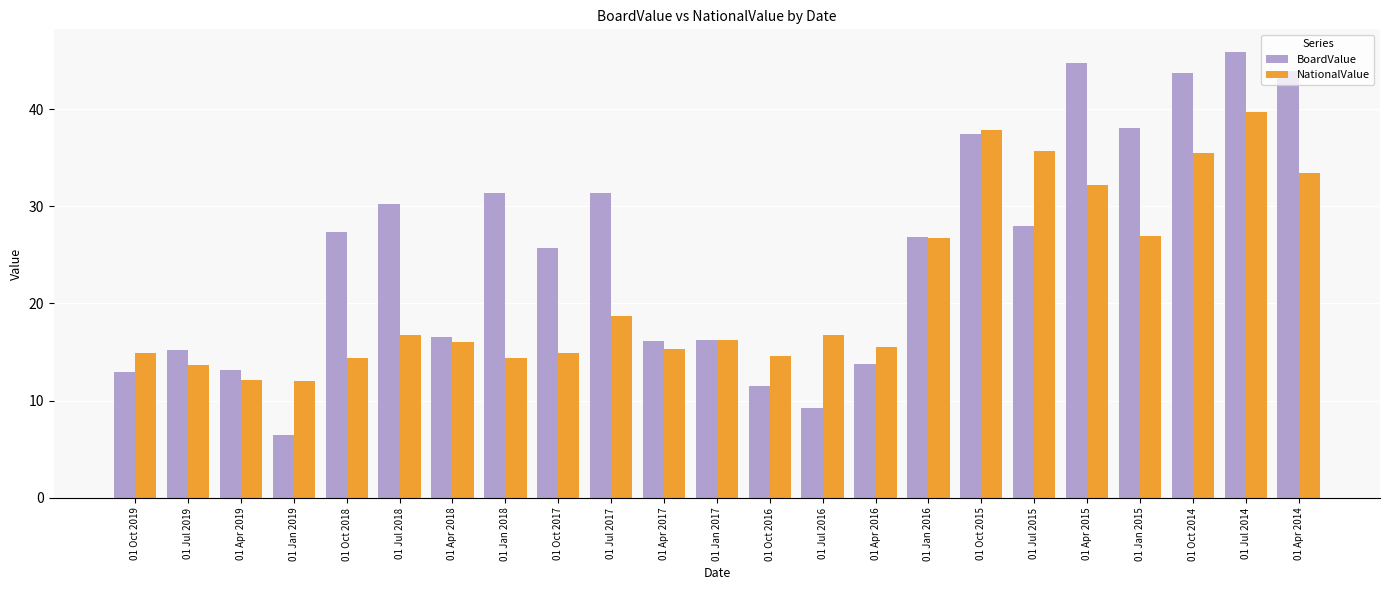

Read the BoardValue value at 01 Apr 2018.

16.5